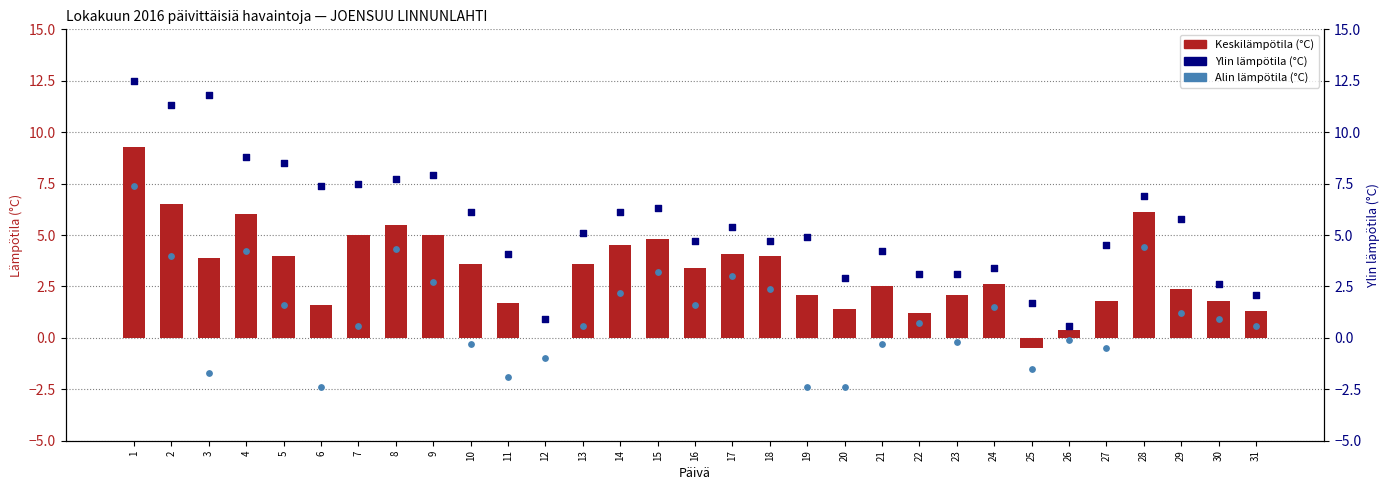

What is the total value across all series at 3?

14.0